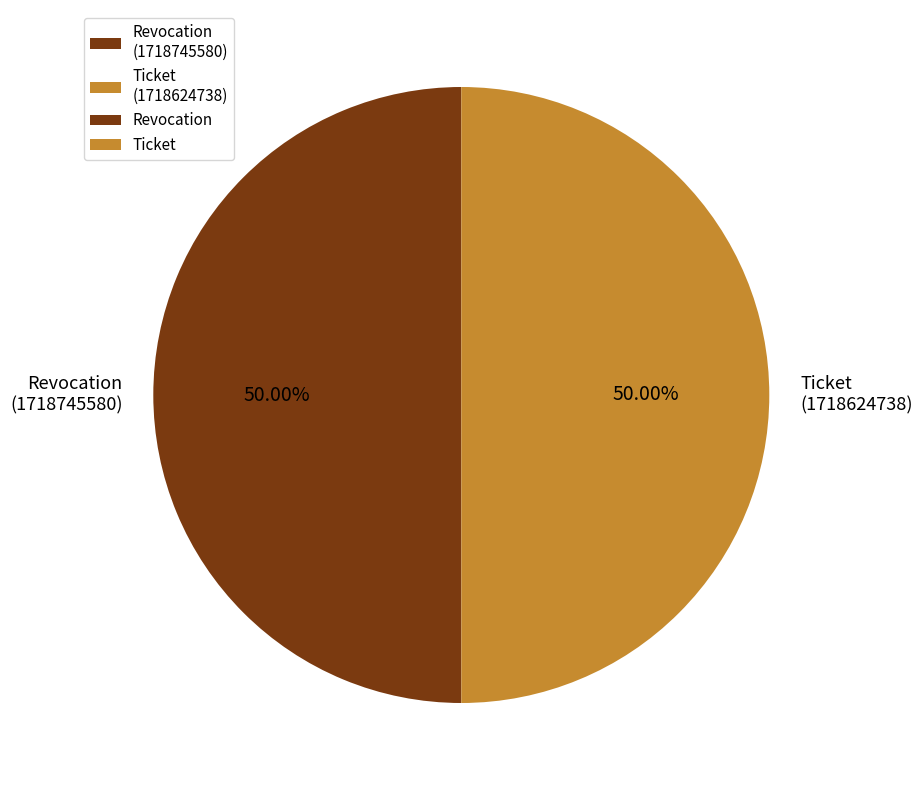

Combined, do Revocation (1718745580) and Ticket (1718624738) account for over 50%?

Yes